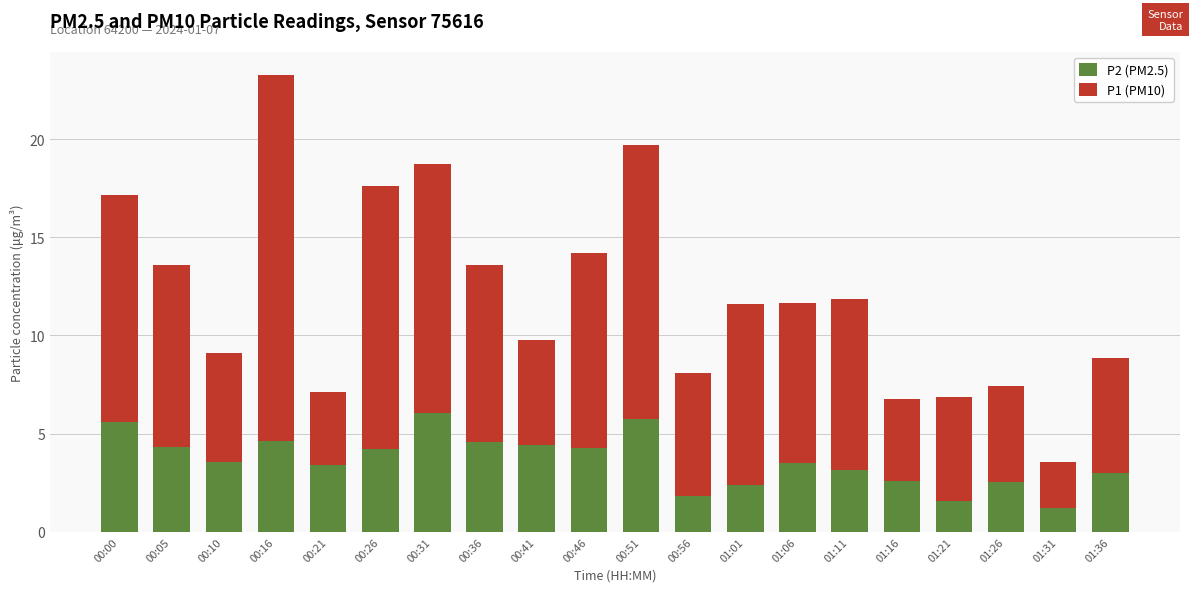

What is the total value across all series at 00:36?

13.6